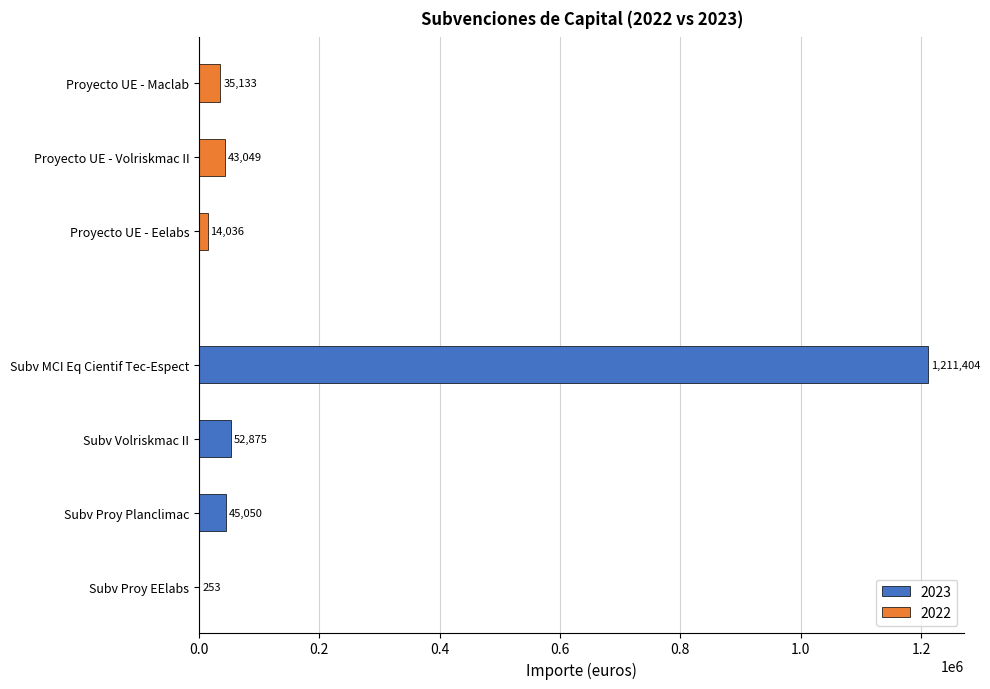

What is the sum of the 2023 values at Subv MCI Eq Cientif Tec-Espect and Subv Volriskmac II?

1264279.0